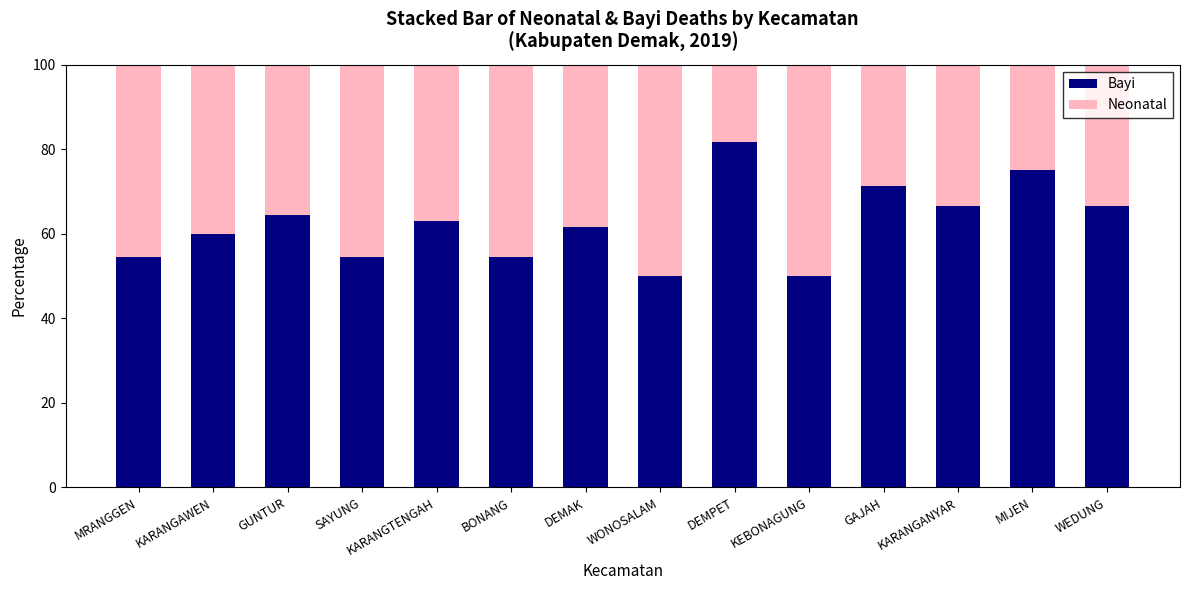

At which label does Bayi reach its peak?

DEMPET